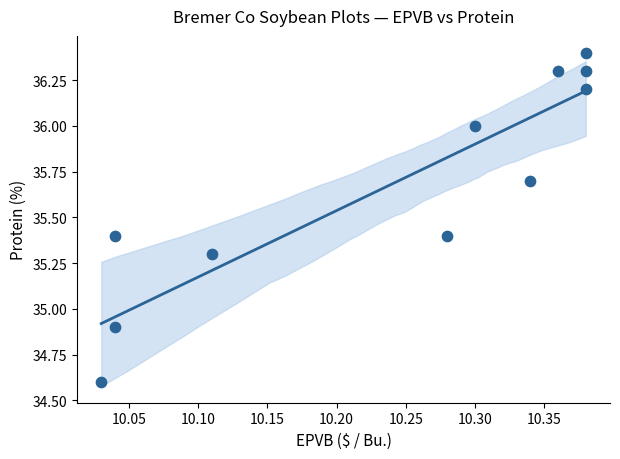

What is the average X value?

10.2